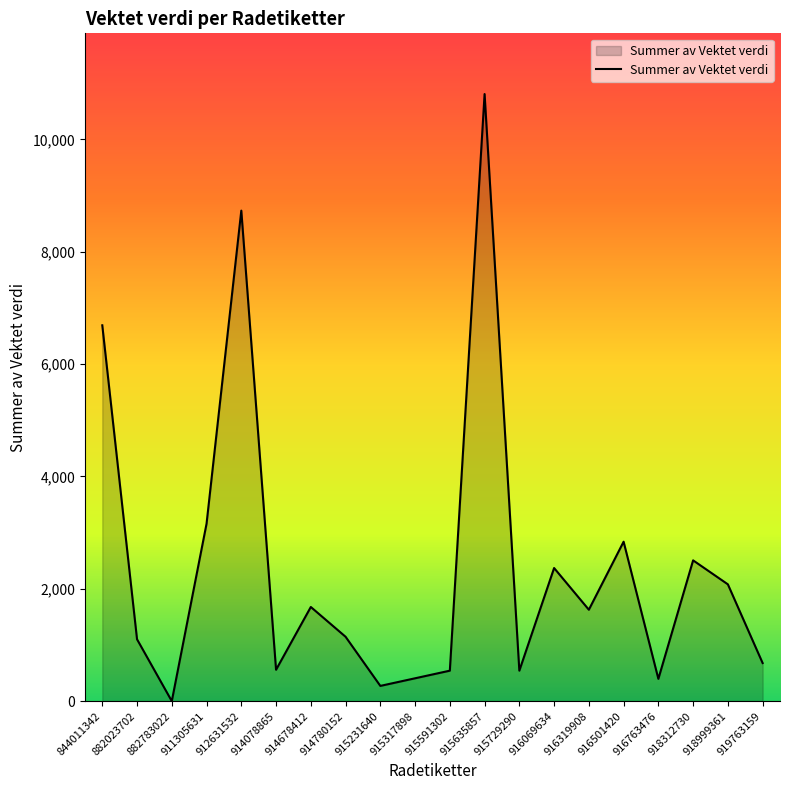

Which has a higher value, 844011342 or 912631532?

912631532